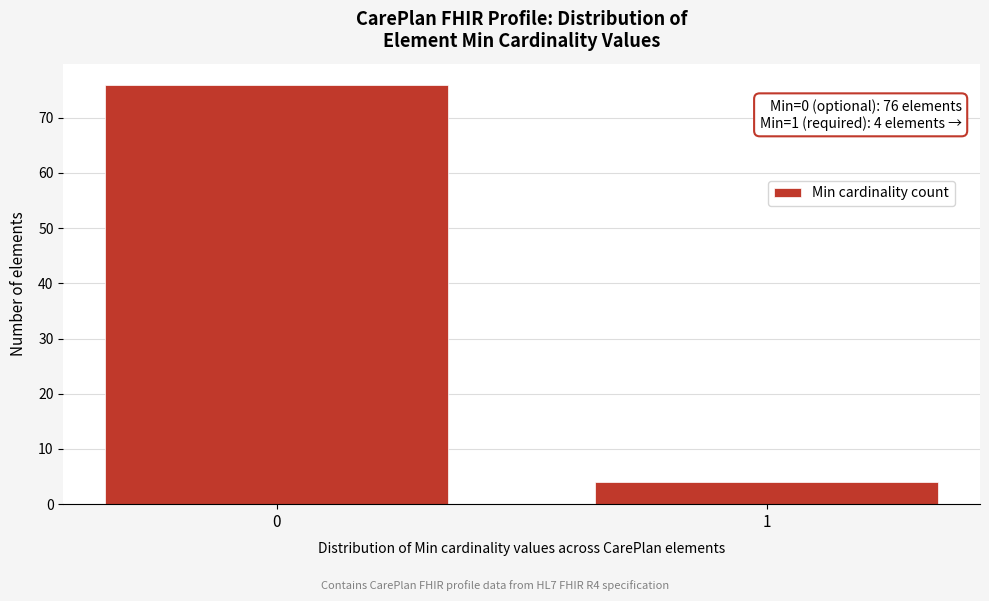

Reading left to right, extract all data points from this chart.

0=76	1=4